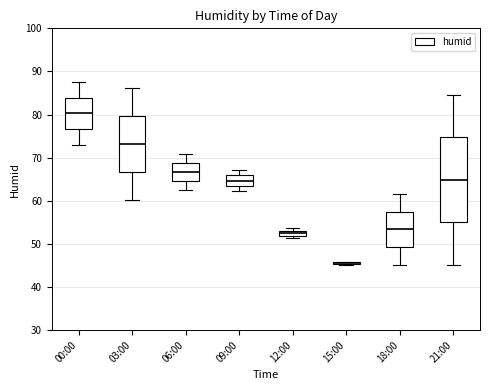

Which box is the tallest, from its lower edge to its upper edge?

21:00